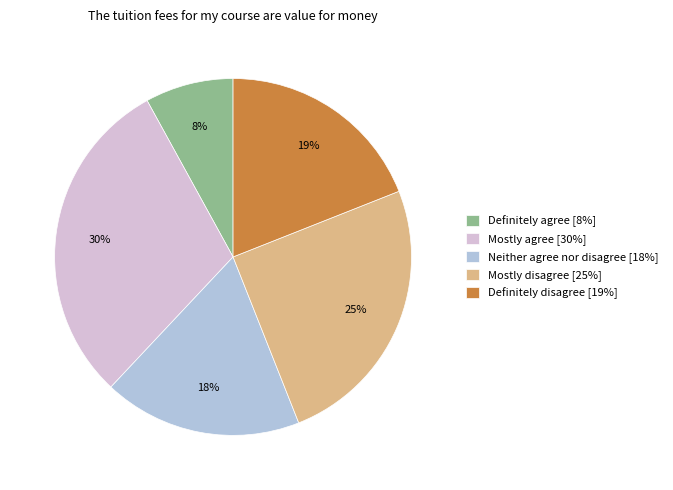

How many segments does this pie chart have?

5